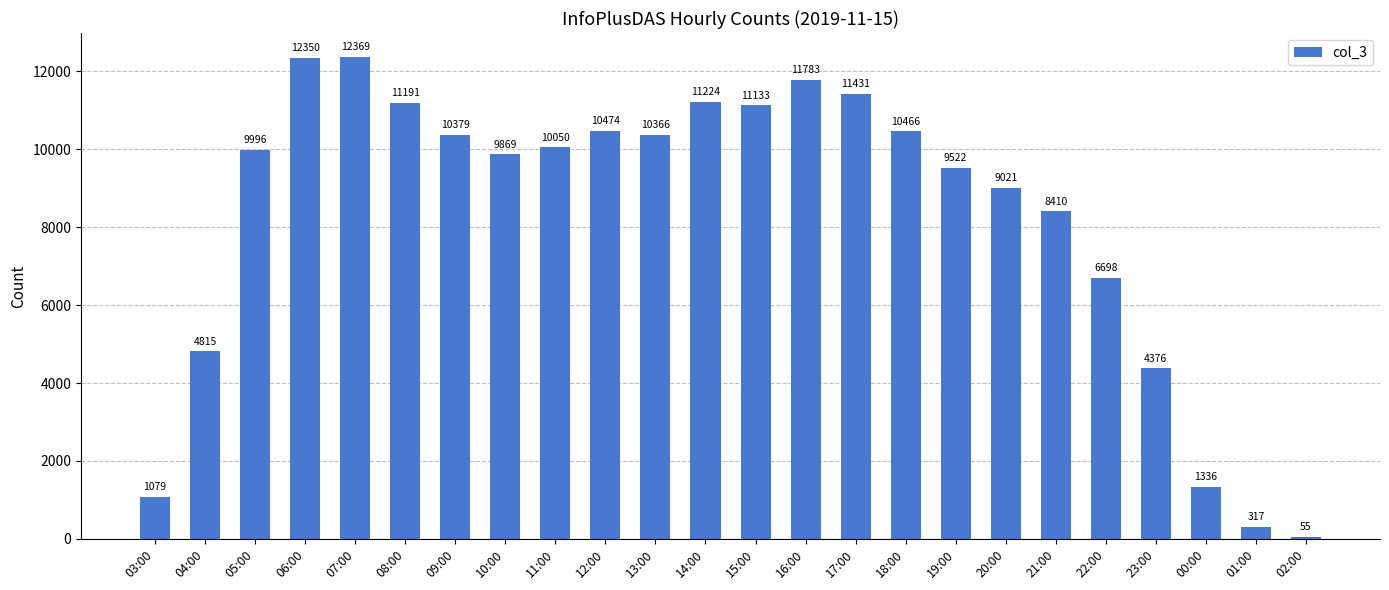

Count the number of categories in the chart.

24